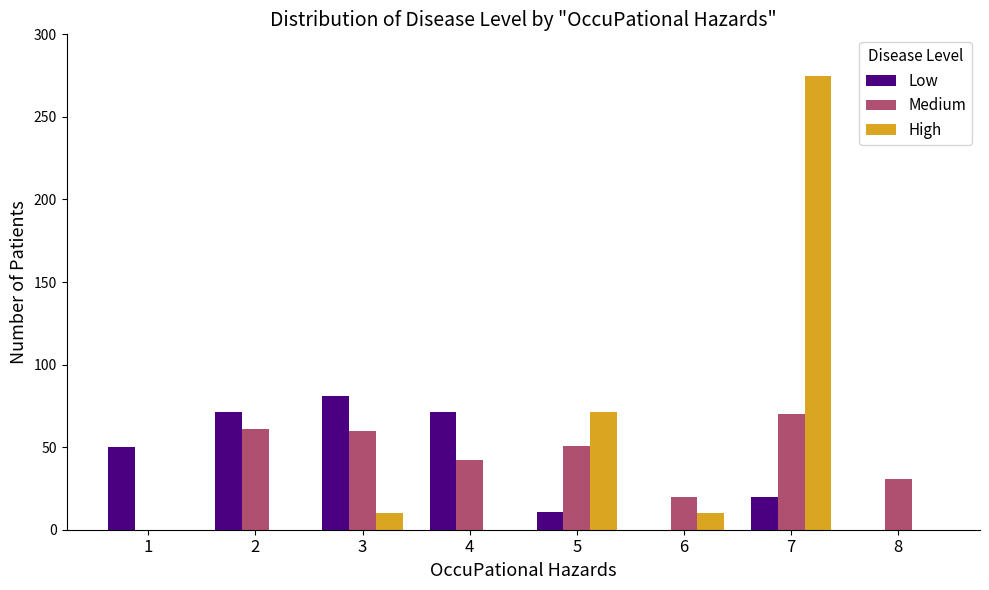

What is the highest value of the Medium series?

70